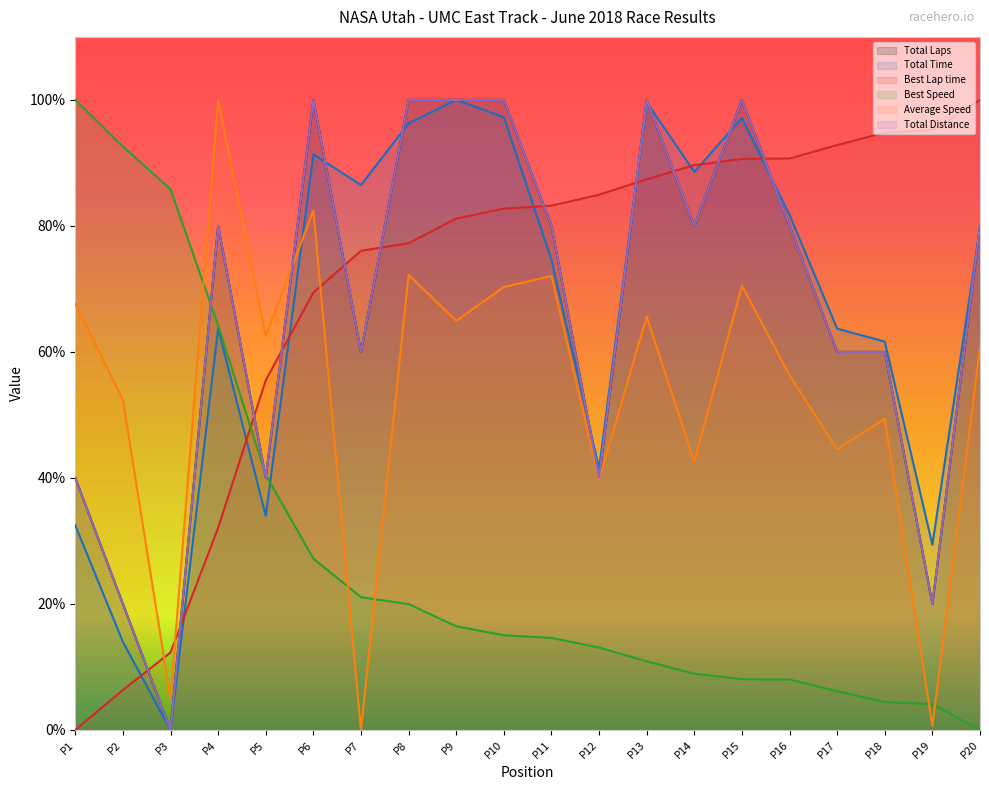

What is the sum of the Average Speed values at P10 and P13?

135.9